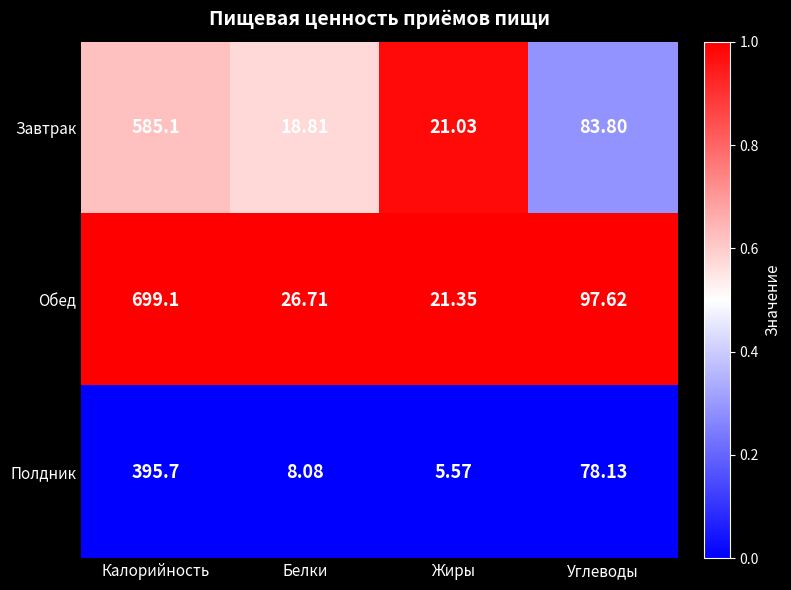

Which series has the largest total across all categories?

Обед